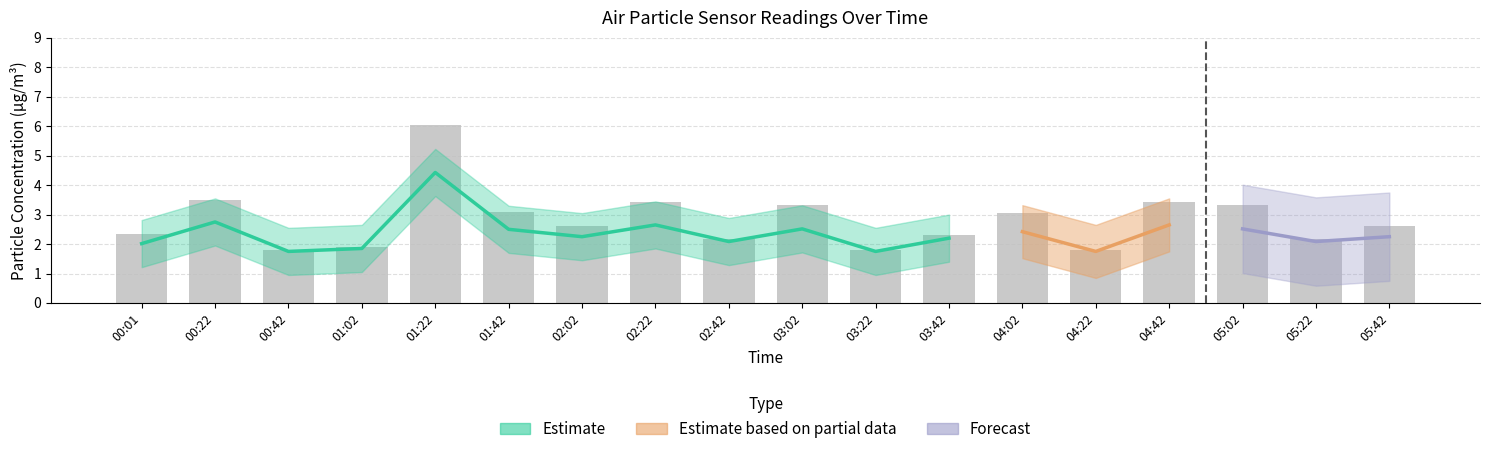

Reading left to right, list all the values displayed in this chart.

2.3	3.5	1.8	1.9	6.0	3.1	2.6	3.4	2.2	3.3	1.8	2.3	3.1	1.8	3.4	3.3	2.2	2.6